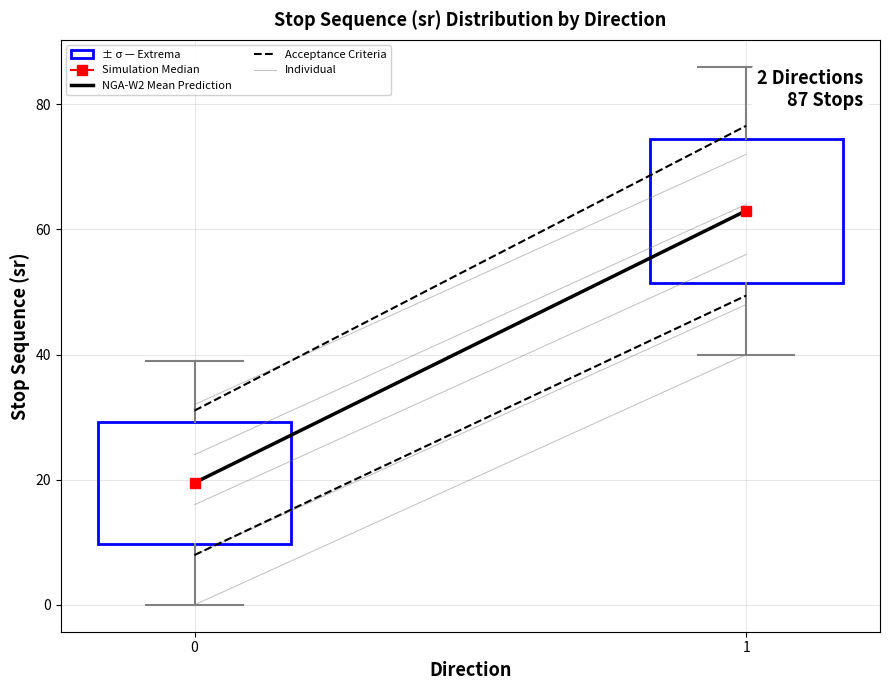

Comparing the boxes themselves (not the whiskers), which one is the tallest?

1